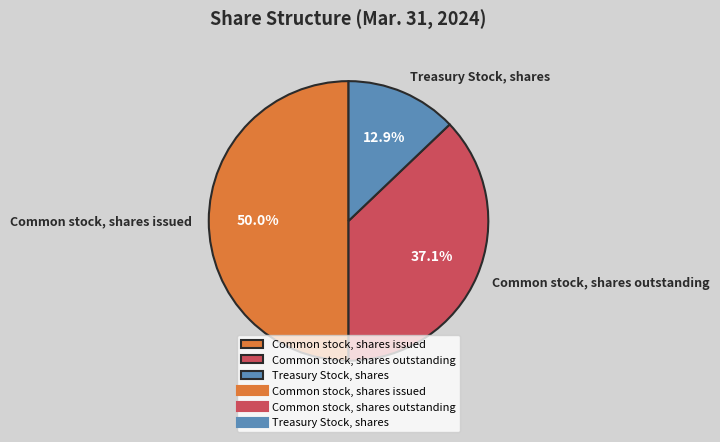

Approximately how many times larger is the value at Common stock, shares outstanding compared to Common stock, shares issued?

0.7